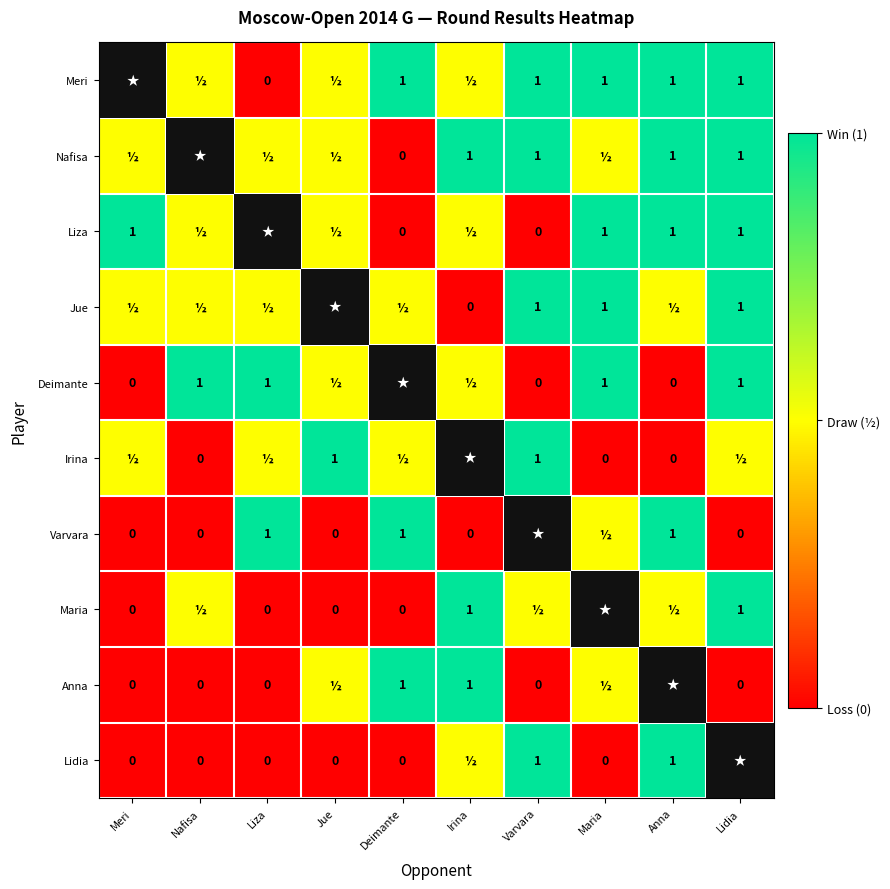

How many distinct data groups are displayed?

10